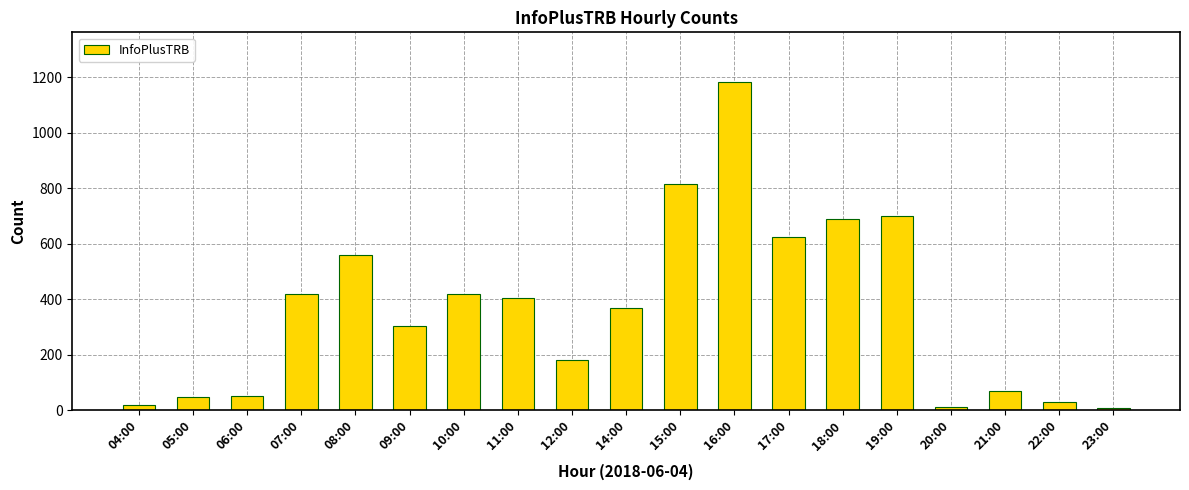

Which label corresponds to the largest value in the chart?

16:00